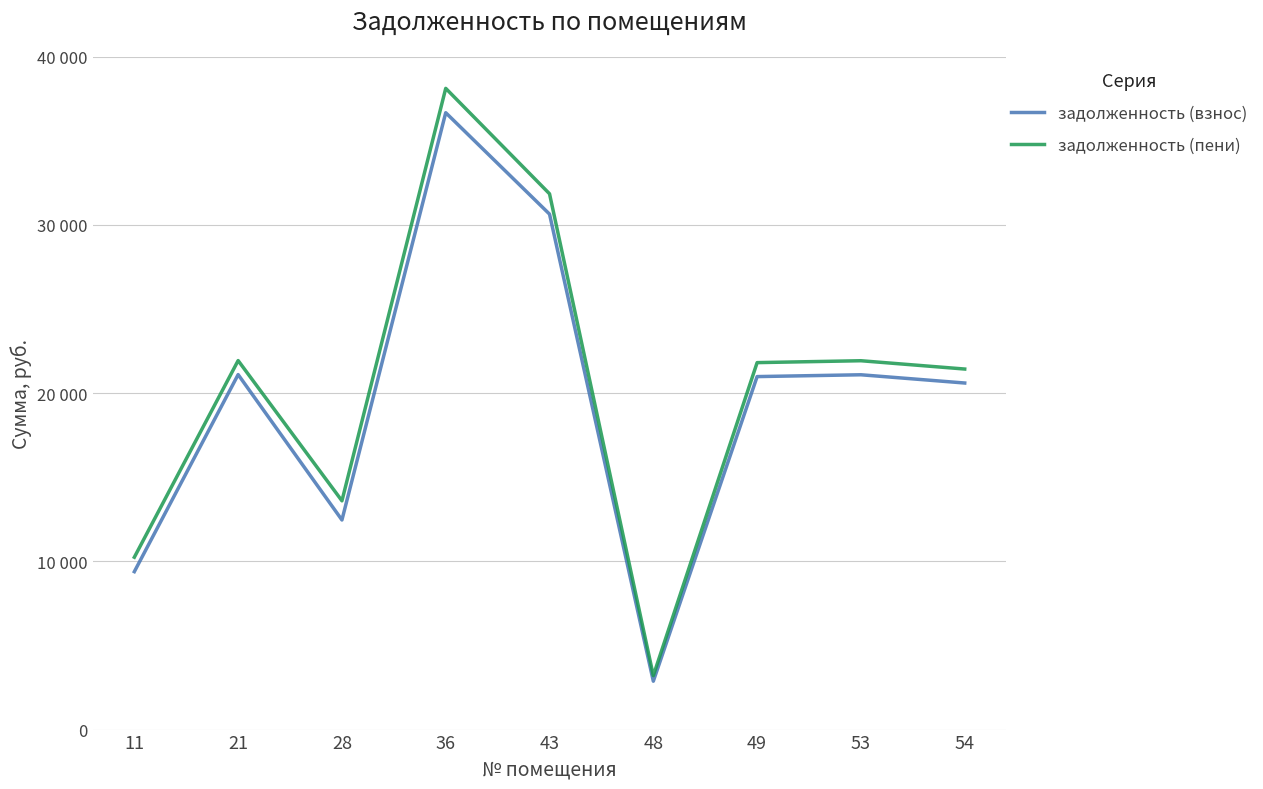

What is the difference between the highest and lowest values at 49?

830.7